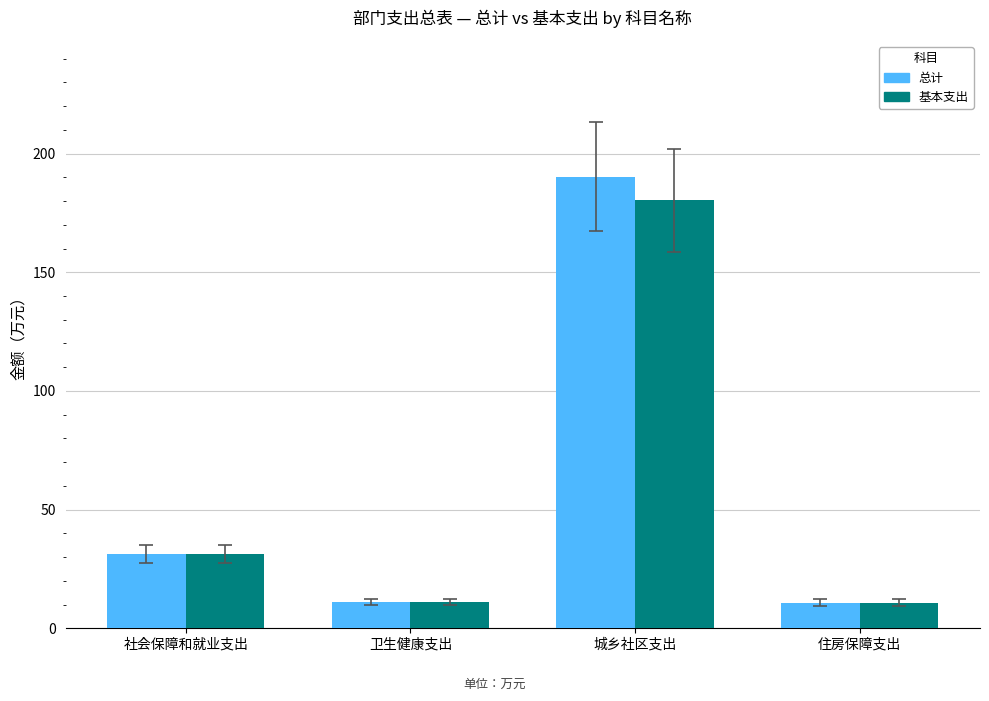

What is the highest value of the 总计 series?

190.3